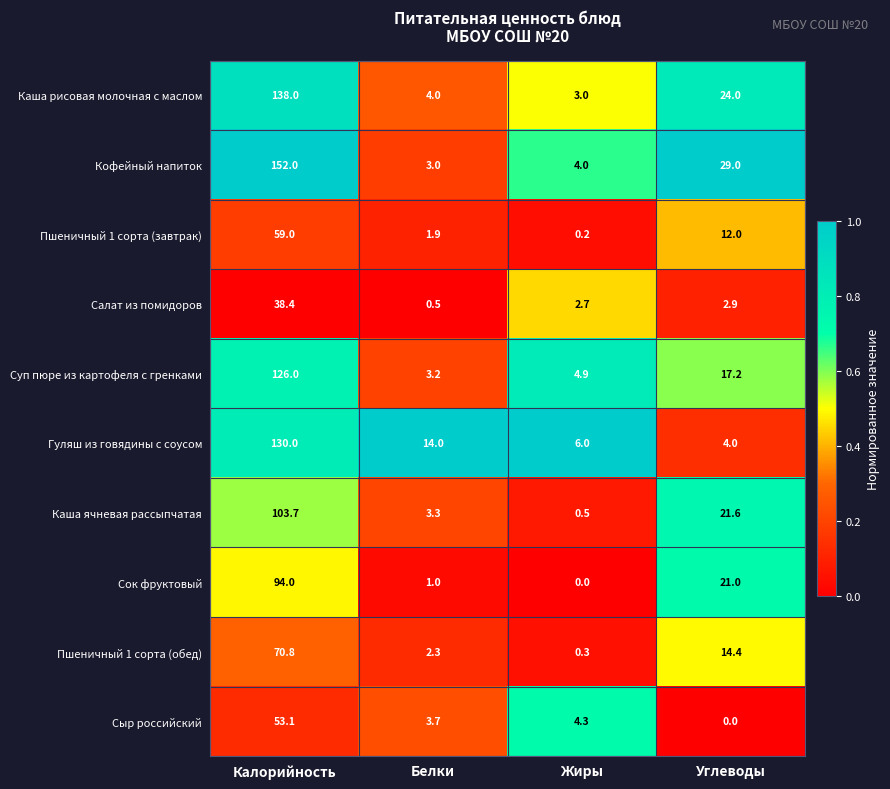

Rank the series by their maximum value, from lowest to highest.

Салат из помидоров, Сыр российский, Пшеничный 1 сорта (завтрак), Пшеничный 1 сорта (обед), Сок фруктовый, Каша ячневая рассыпчатая, Суп пюре из картофеля с гренками, Гуляш из говядины с соусом, Каша рисовая молочная с маслом, Кофейный напиток